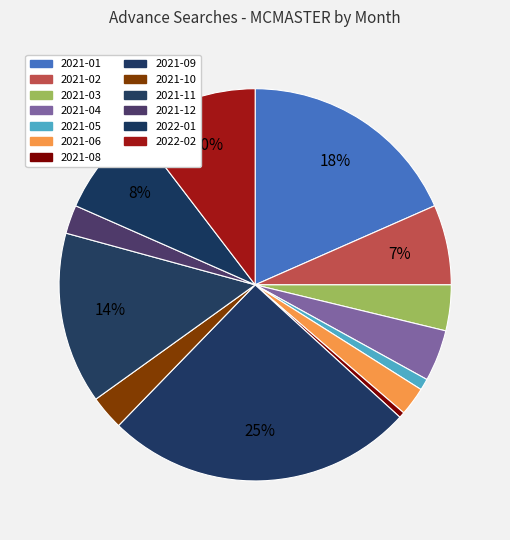

Count the number of slices in the pie.

13